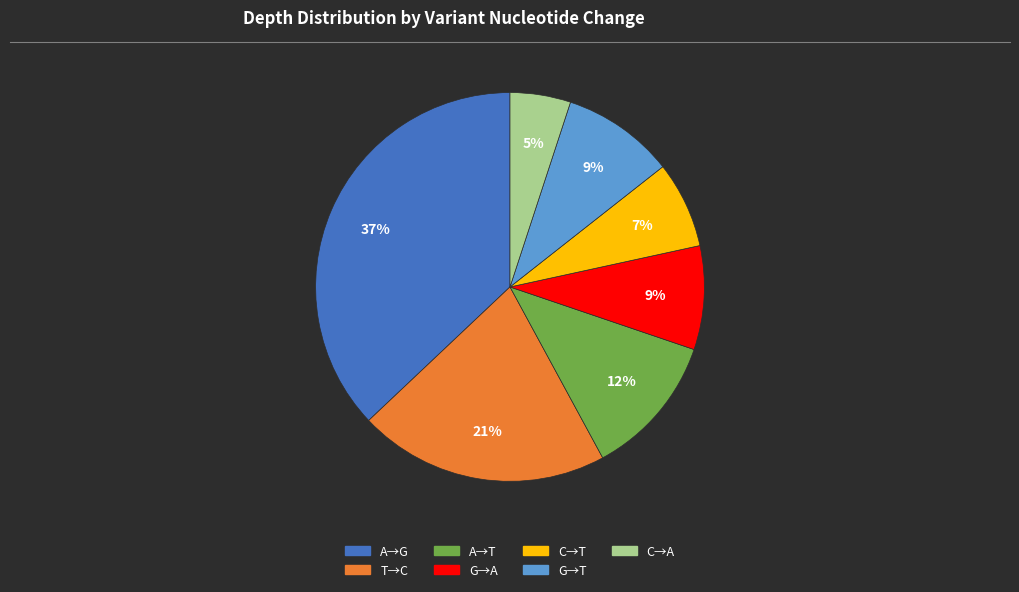

Does any single category account for the majority?

No